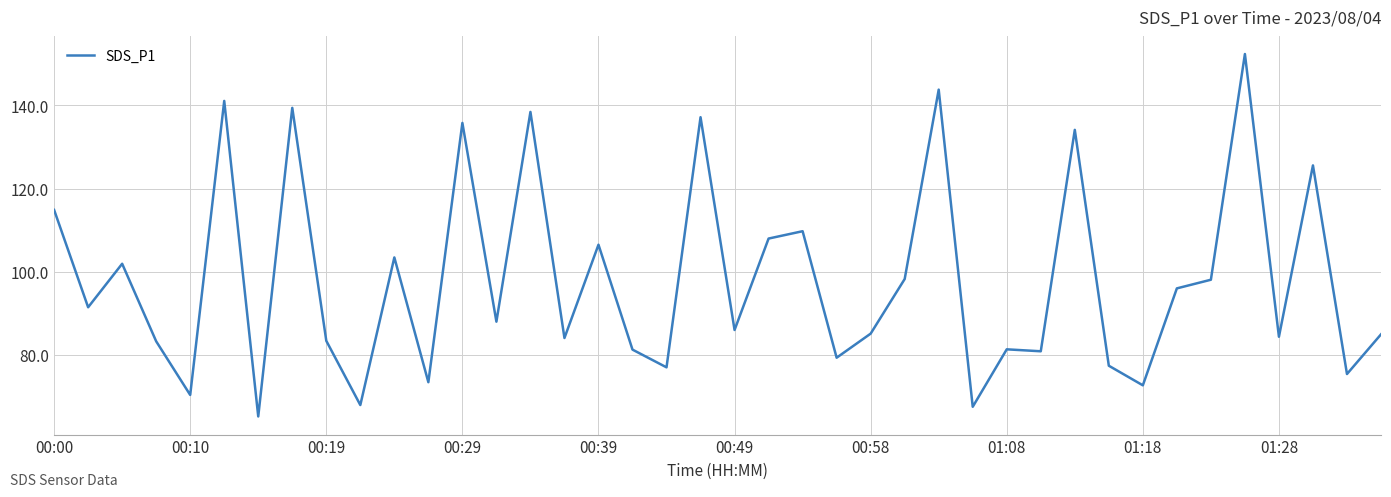

What is the minimum value shown in the chart?

65.1